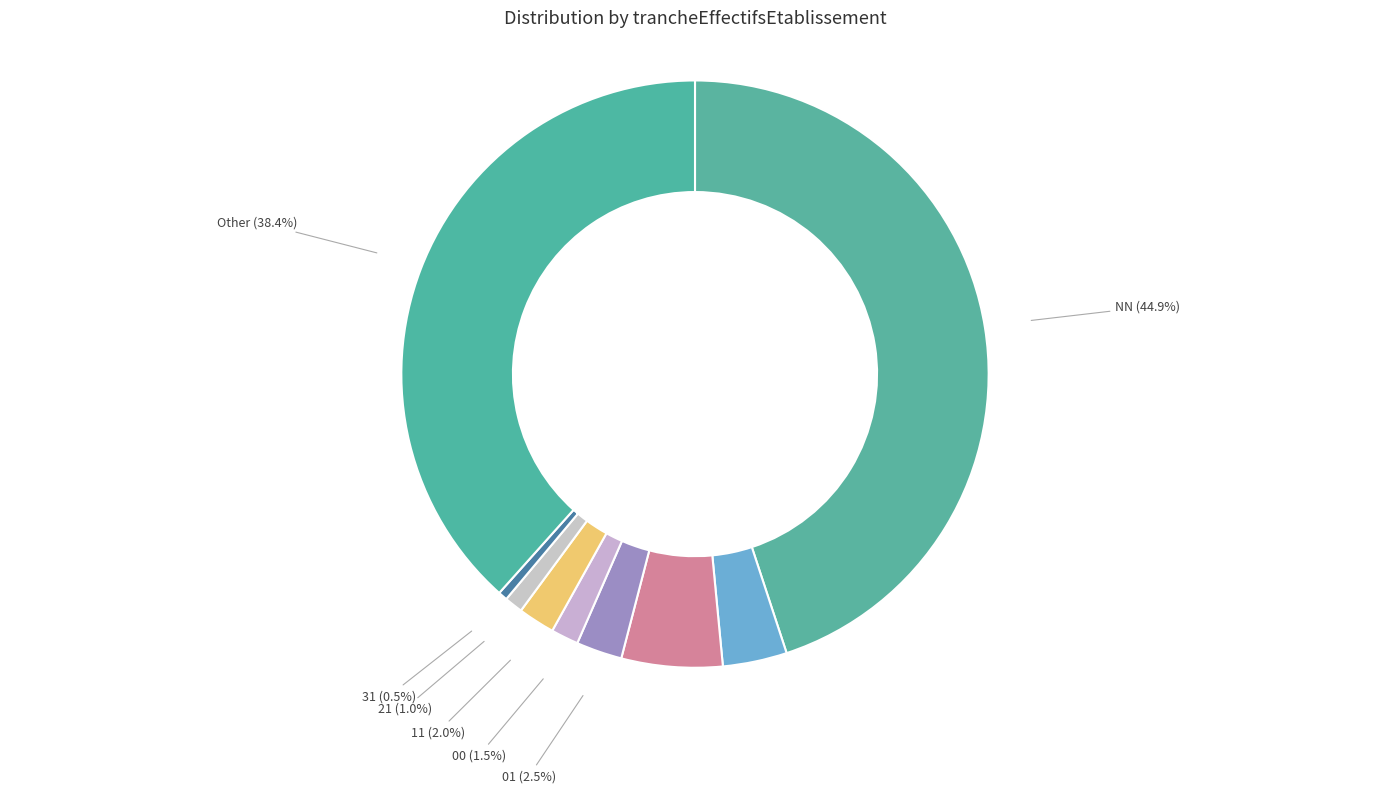

What is the smallest slice in the pie chart?

31